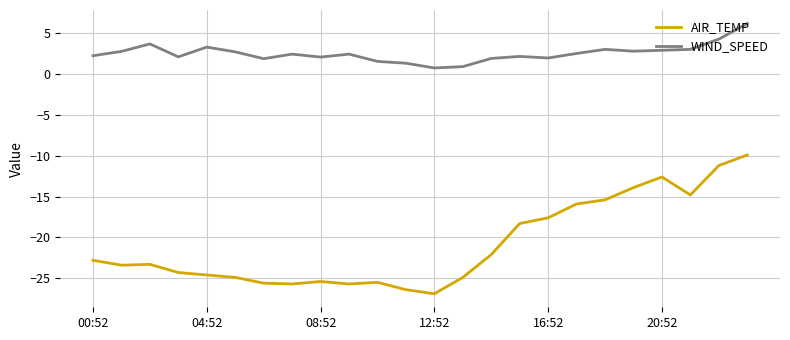

True or false: AIR_TEMP and WIND_SPEED cross at least once.

False